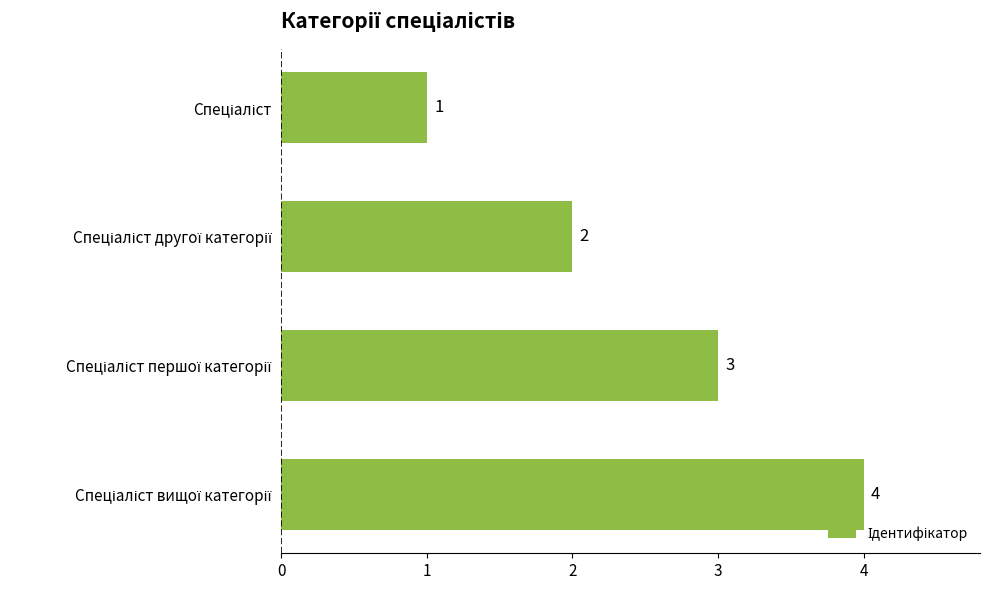

What is the value of the 1st bar from the top?

1